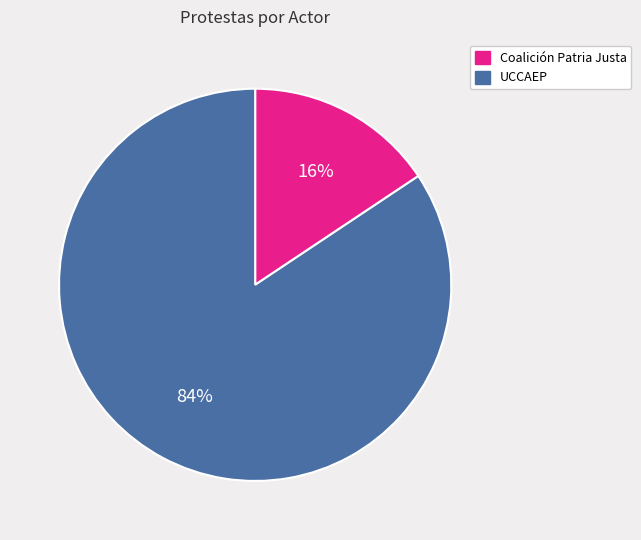

Rank the categories by value from lowest to highest.

Coalición Patria Justa, UCCAEP